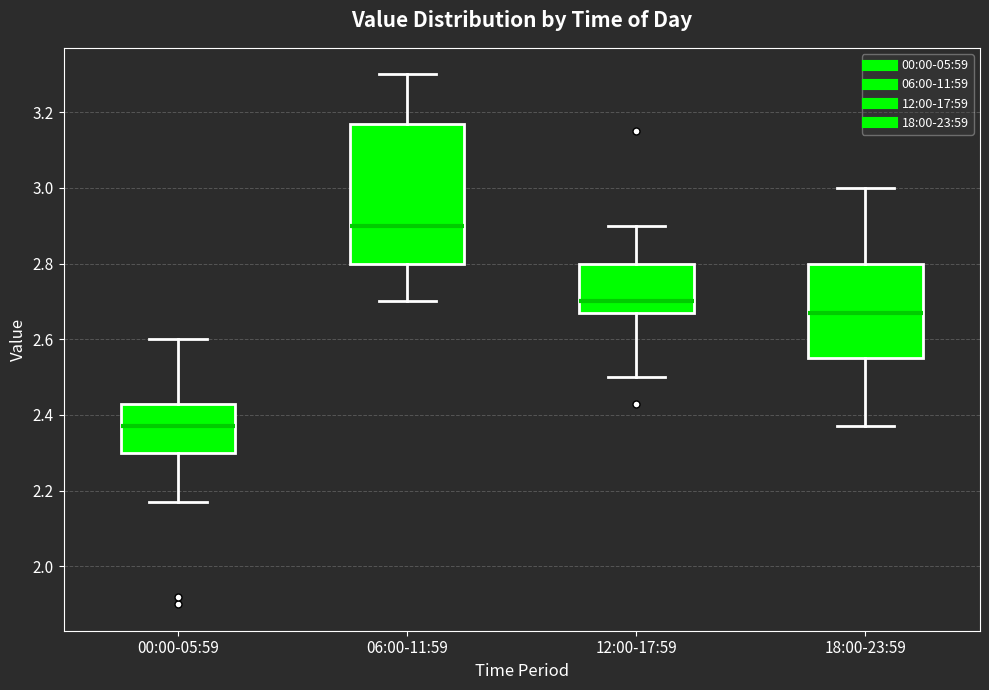

Comparing the boxes themselves (not the whiskers), which one is the tallest?

06:00-11:59